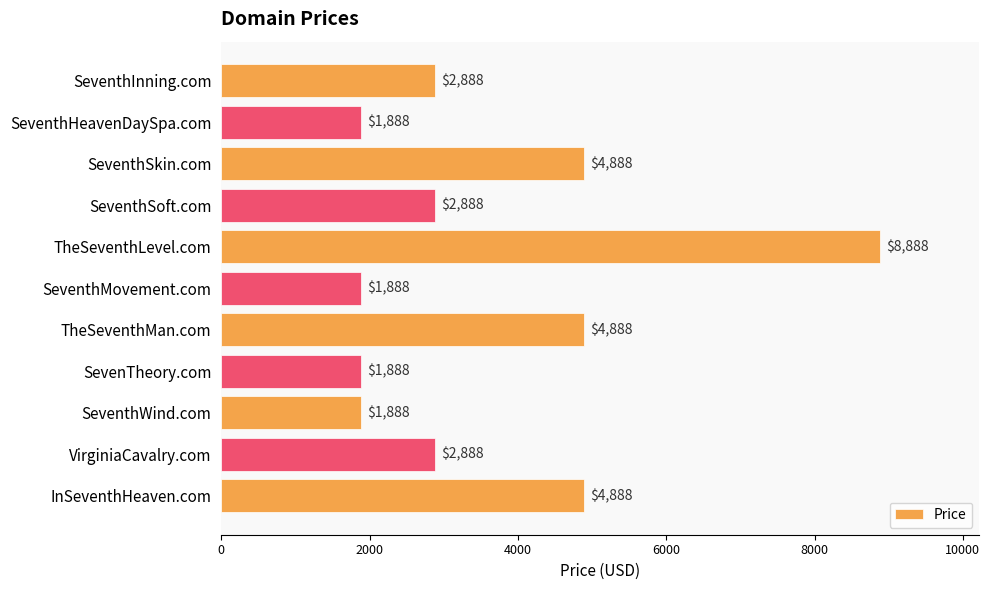

What is the label of the 1st bar from the bottom?

InSeventhHeaven.com